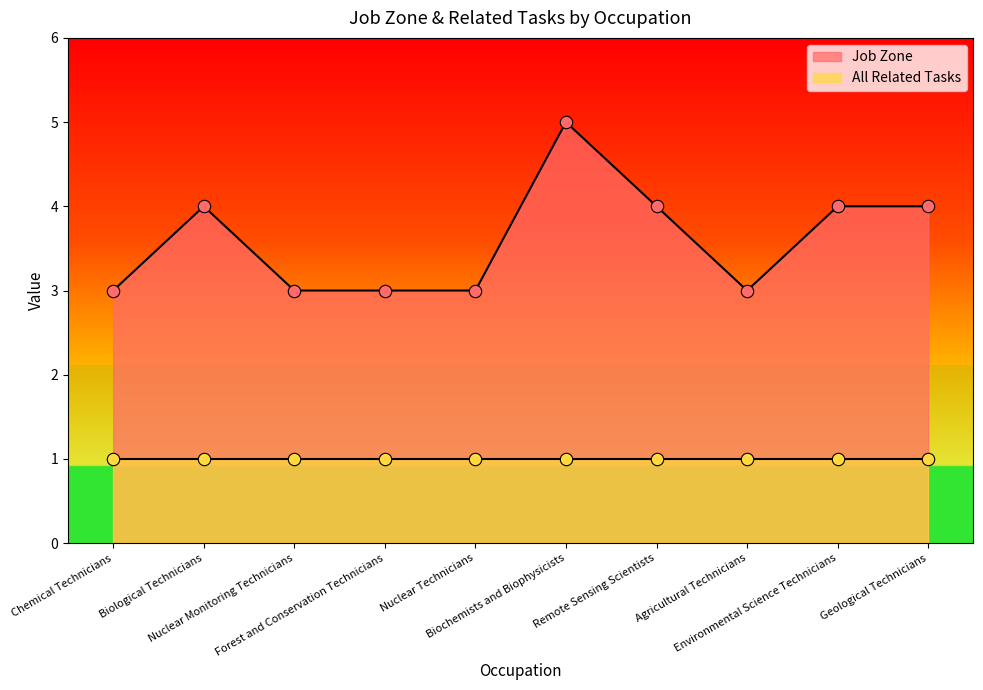

What is the ratio of the value at Forest and Conservation Technicians to the value at Chemical Technicians?

1.0